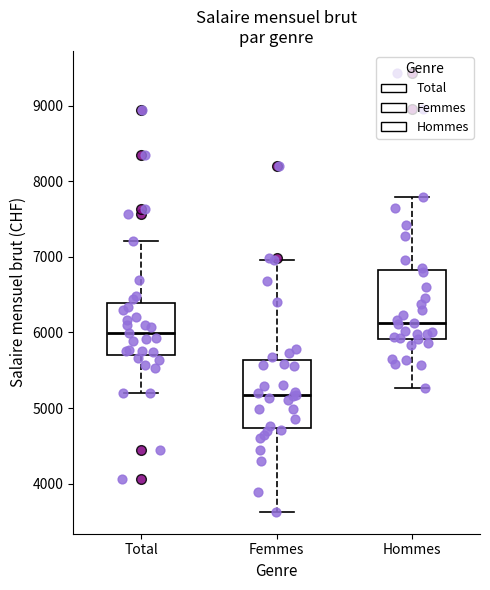

Which box has the highest median line?

Hommes